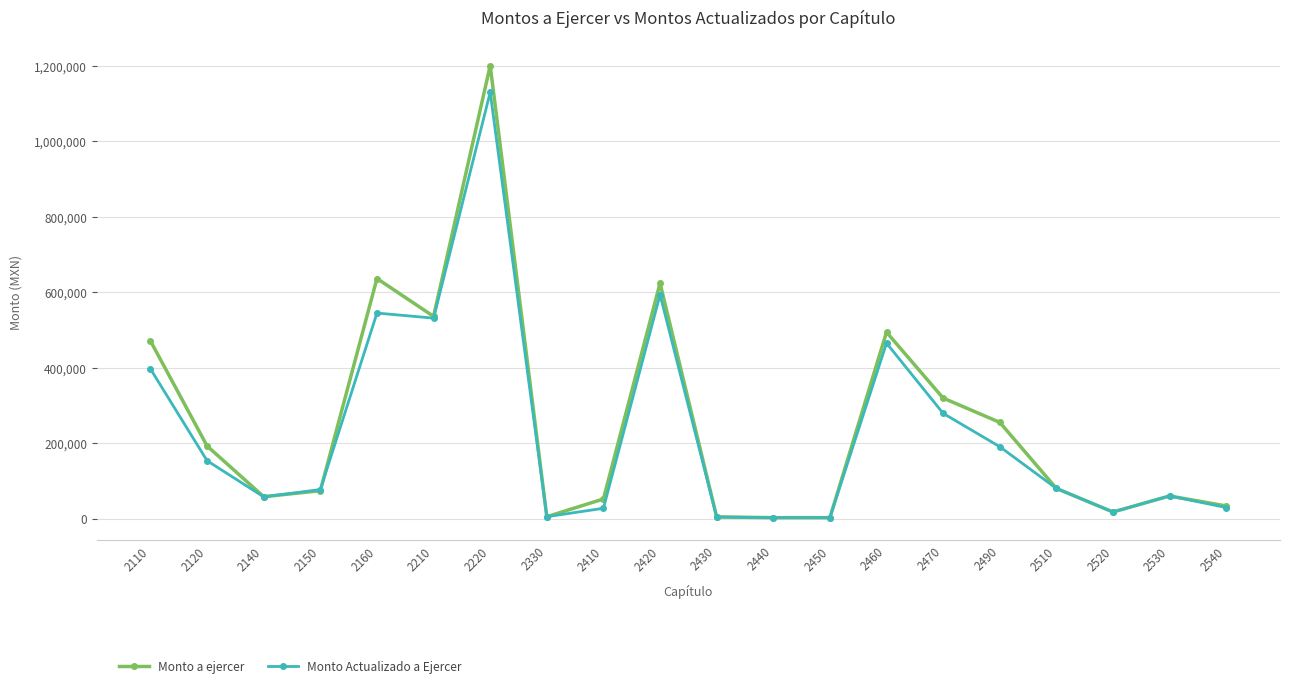

At which category does Monto a ejercer reach its first local peak?

2160